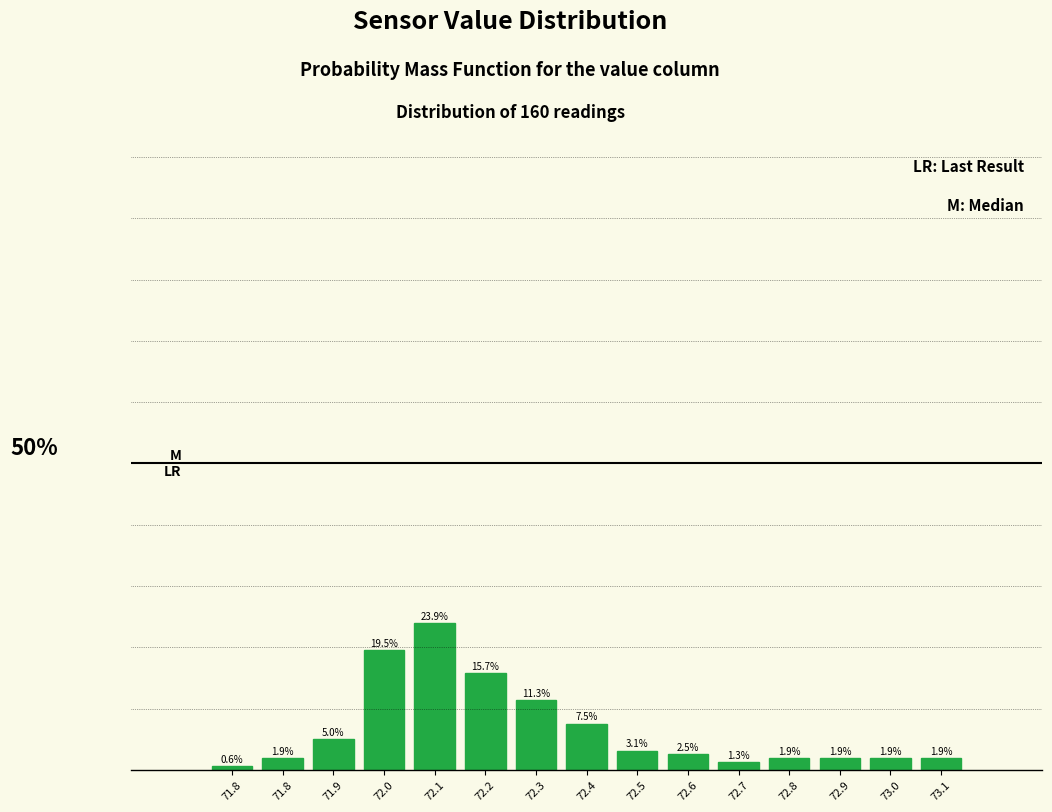

Does the chart contain any negative values?

No